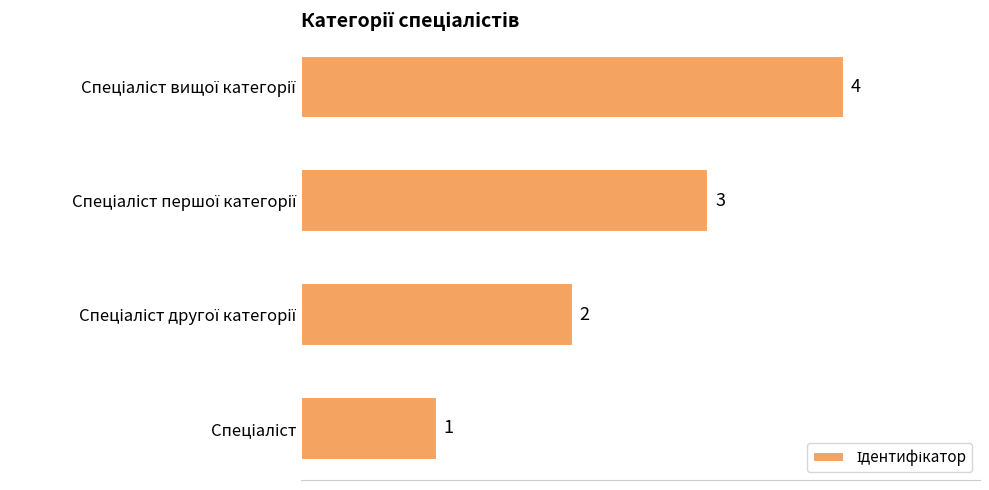

Count the values in the range 2 to 4.

3